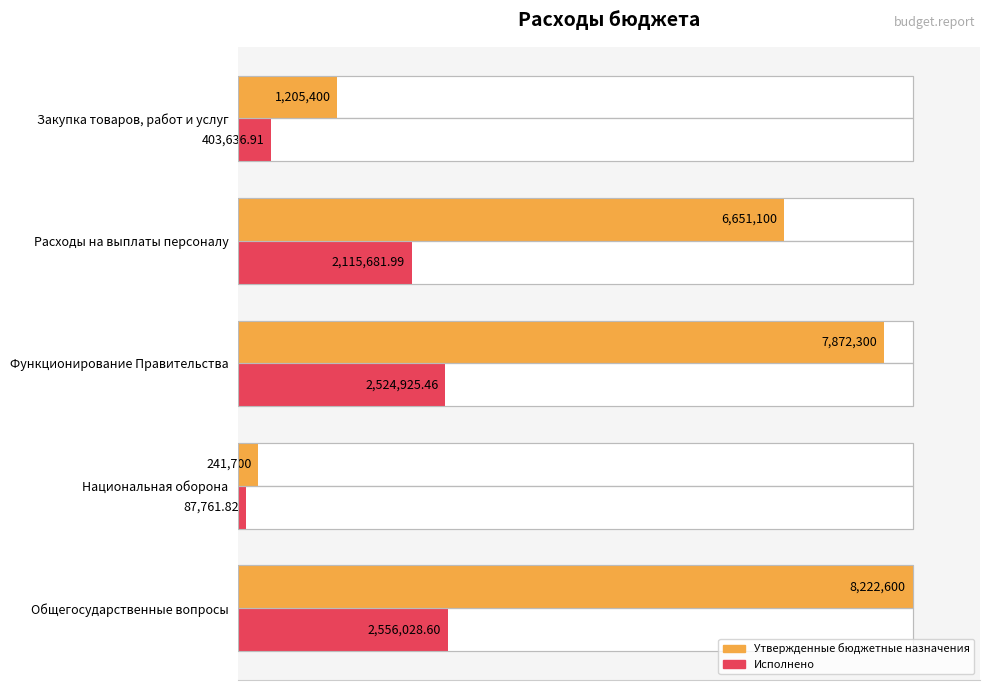

Between Функционирование Правительства and Расходы на выплаты персоналу, which series saw the biggest shift?

Утвержденные бюджетные назначения